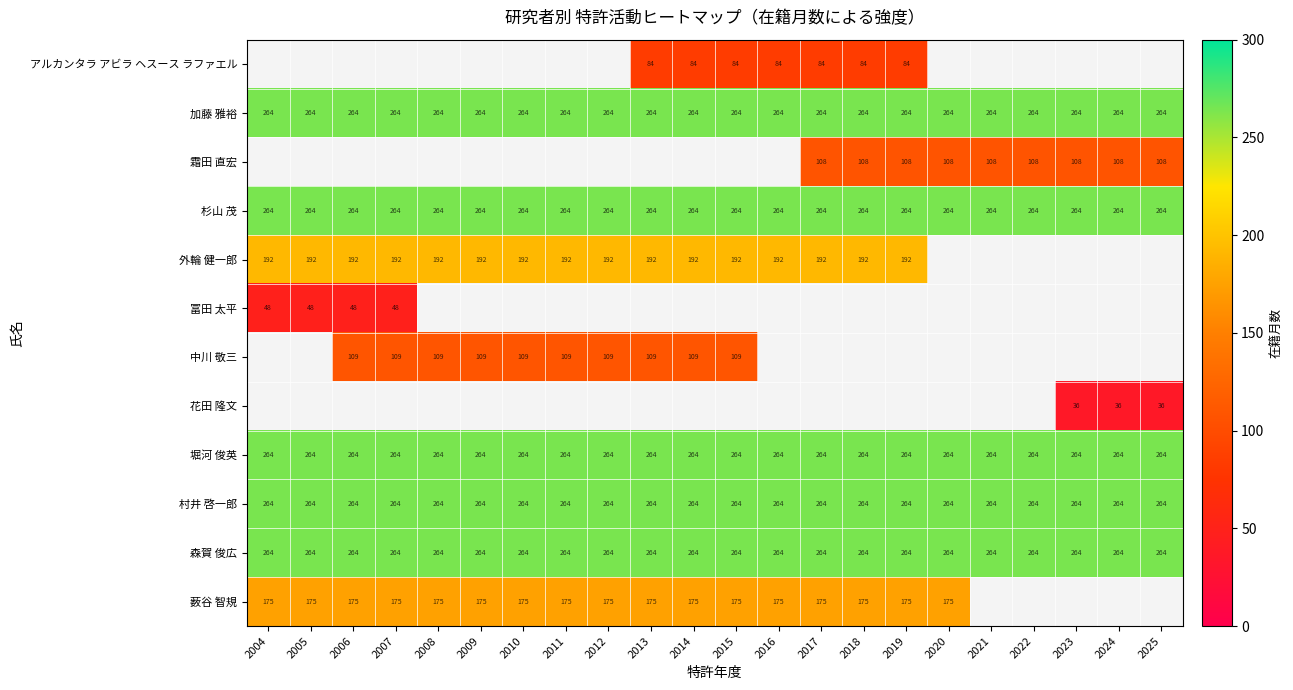

What is the average value of the 村井 啓一郎 series?

264